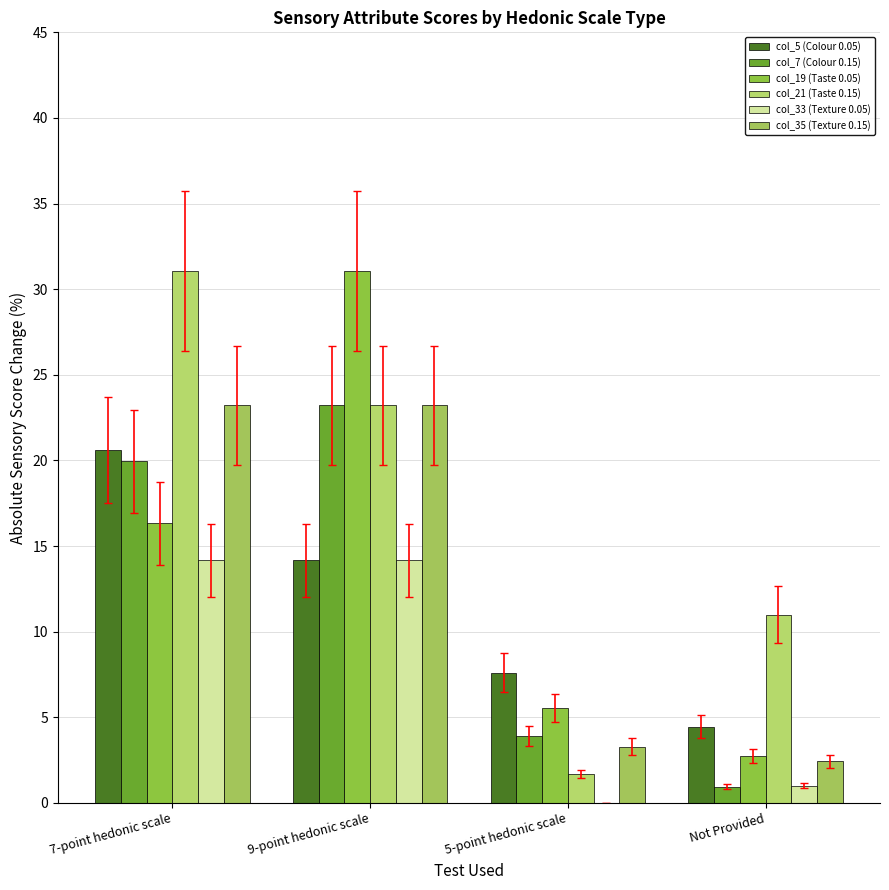

Is it true that col_21 (Taste 0.15) equals 23.2 at 9-point hedonic scale?

True